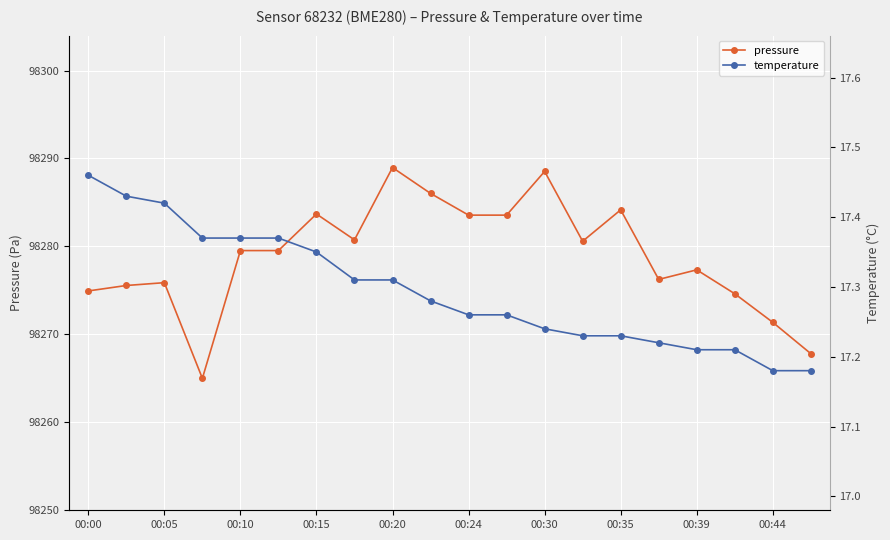

In pressure, how many points are lower than both neighbors (excluding endpoints)?

4